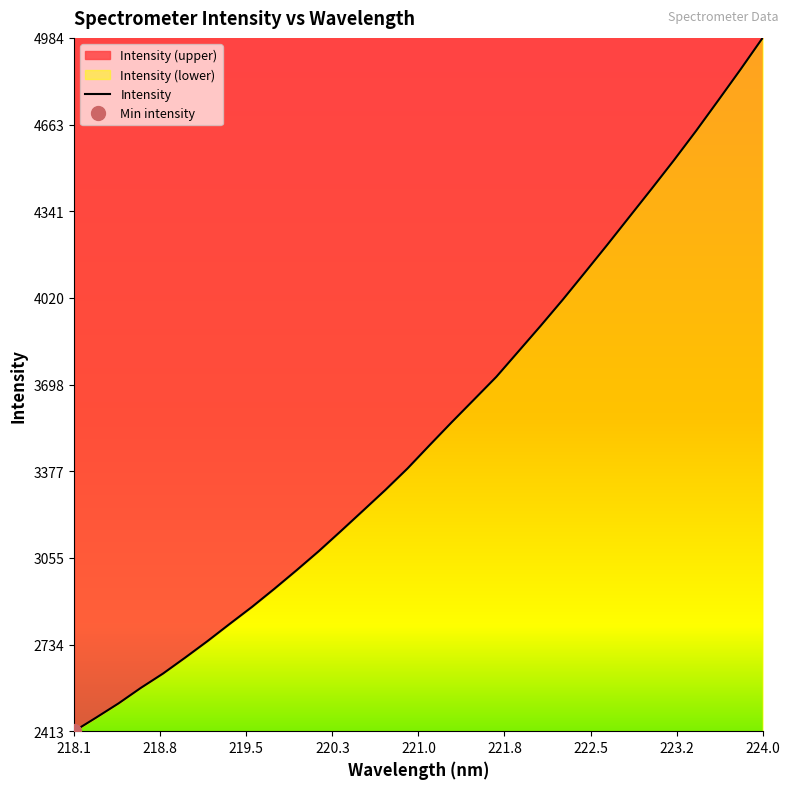

Does the chart have visible grid lines?

No